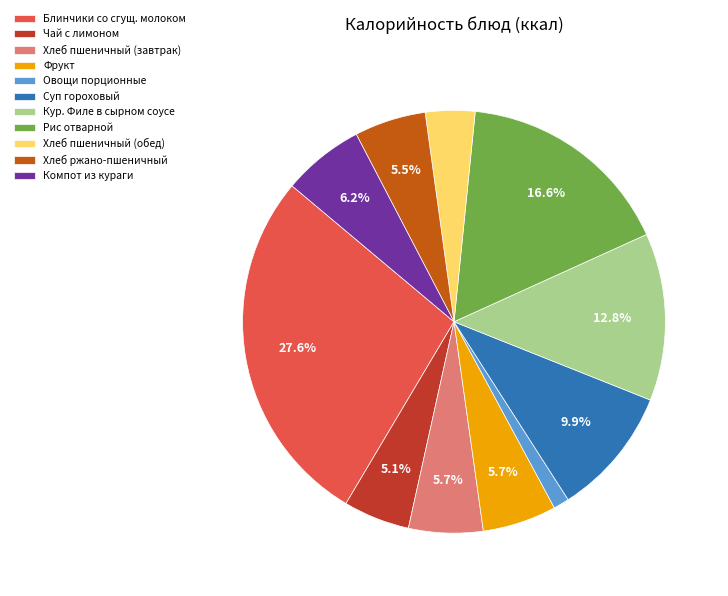

Does Блинчики со сгущ. молоком represent more than half of the total?

No